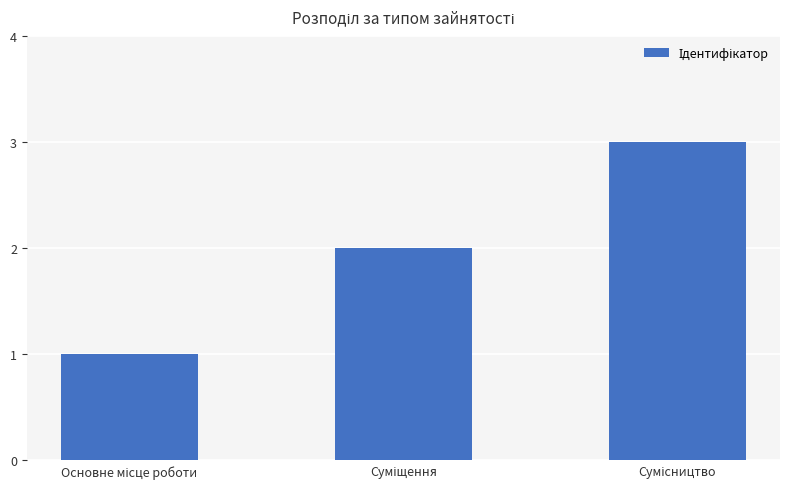

What is the greatest value displayed?

3